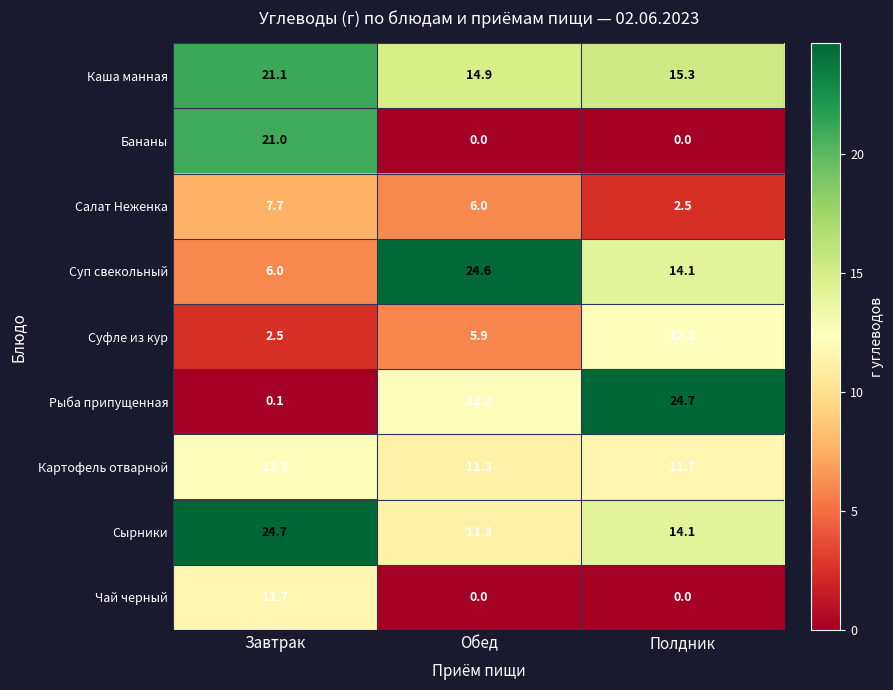

The value of Суп свекольный at Полдник is 14.1. True or false?

True